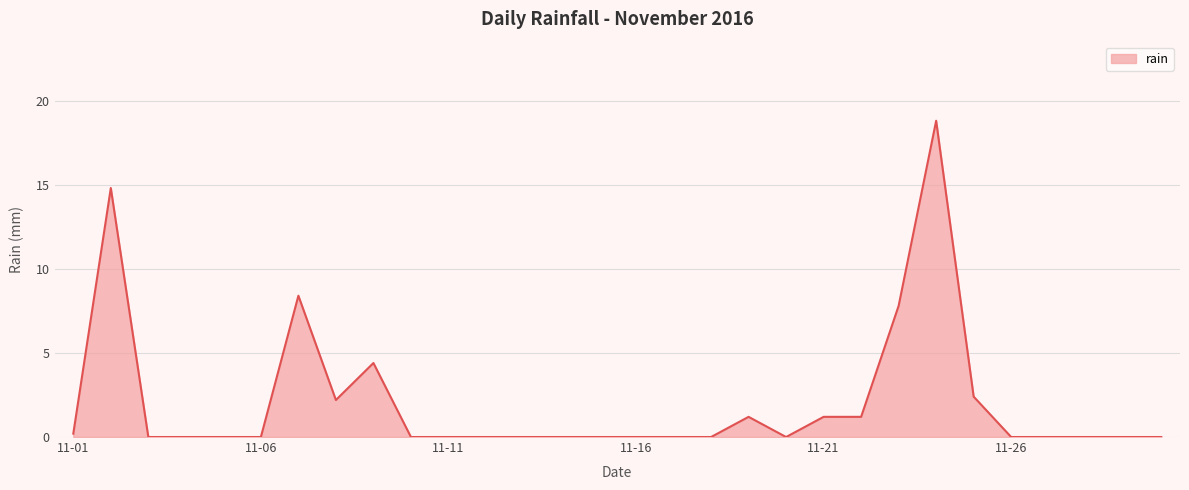

What is the difference between the maximum and minimum values?

18.8